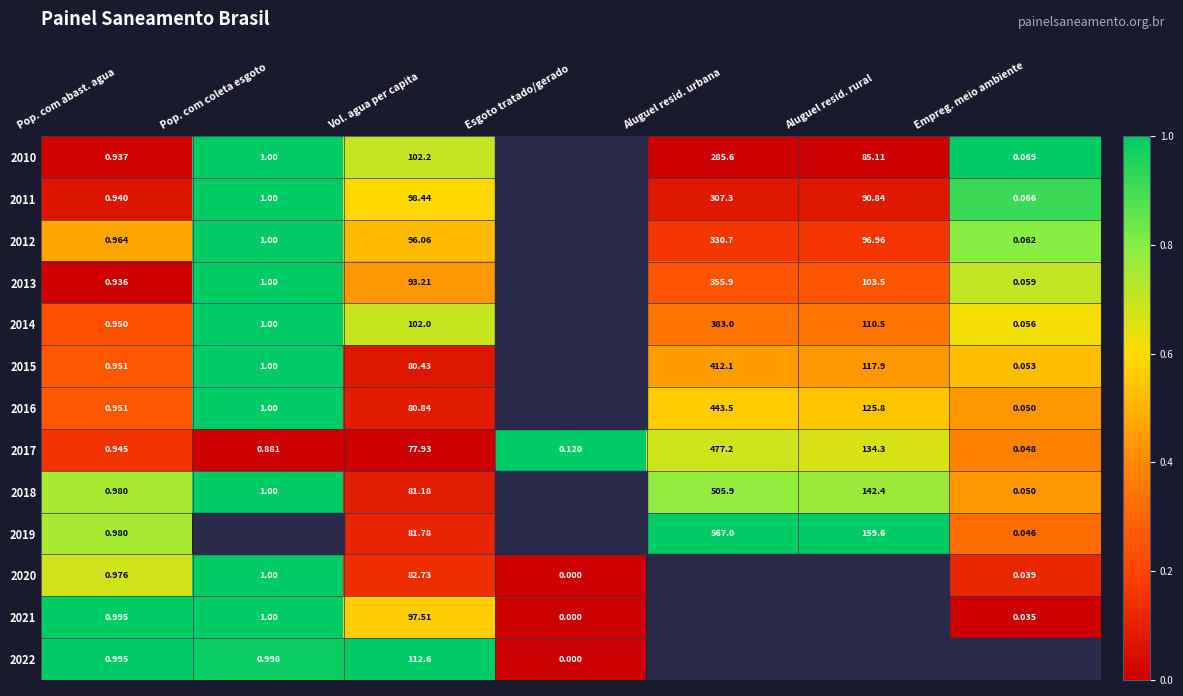

At how many categories does at least one series exceed 0?

7